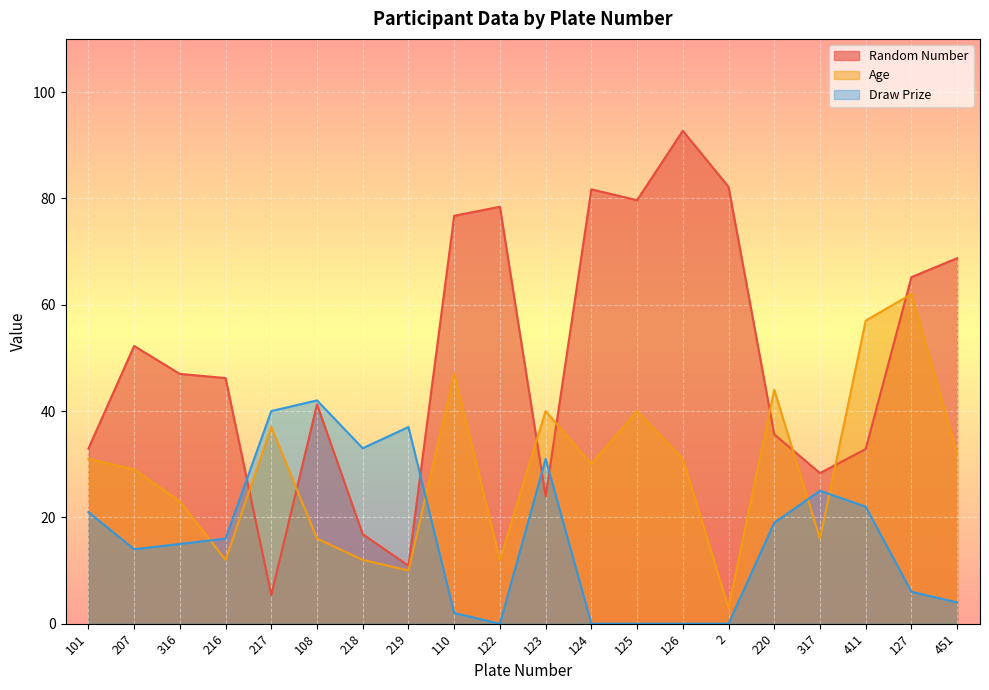

Is it true that Draw Prize equals 1.0 at 451?

False